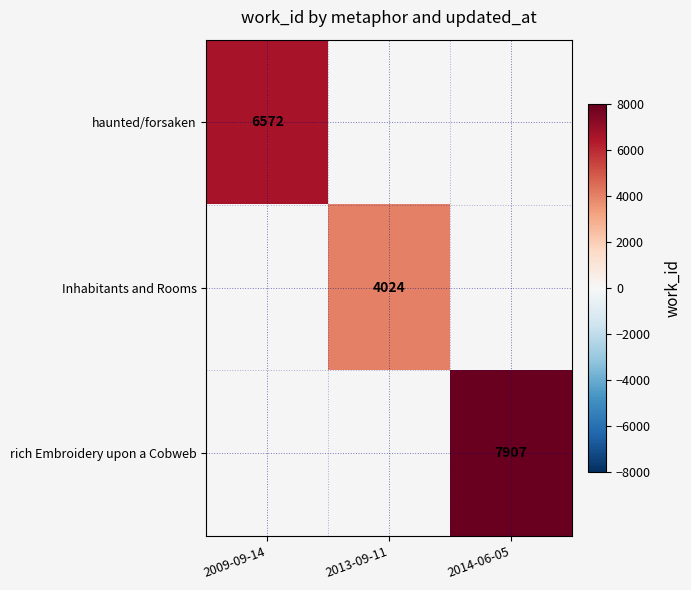

Is it true that rich Embroidery upon a Cobweb equals 7907 at 2014-06-05?

True